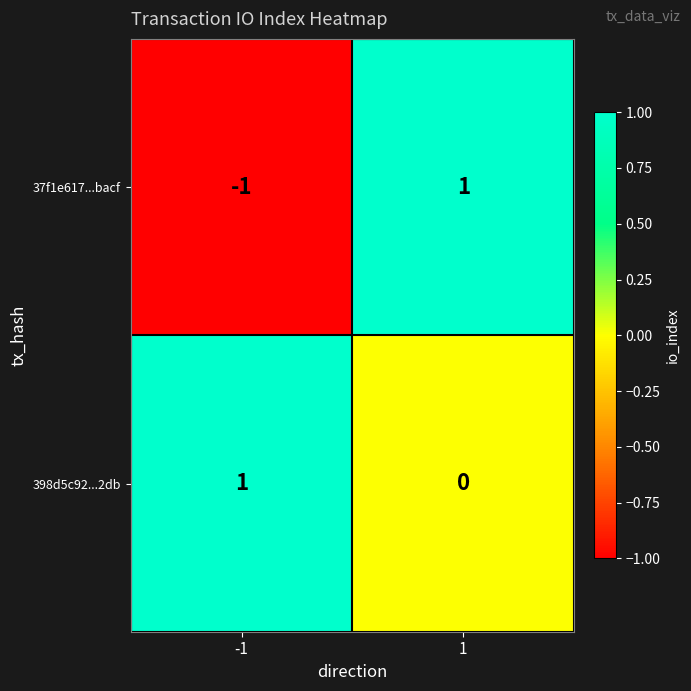

The 398d5c92...2db series shows 1 at -1. True or false?

True